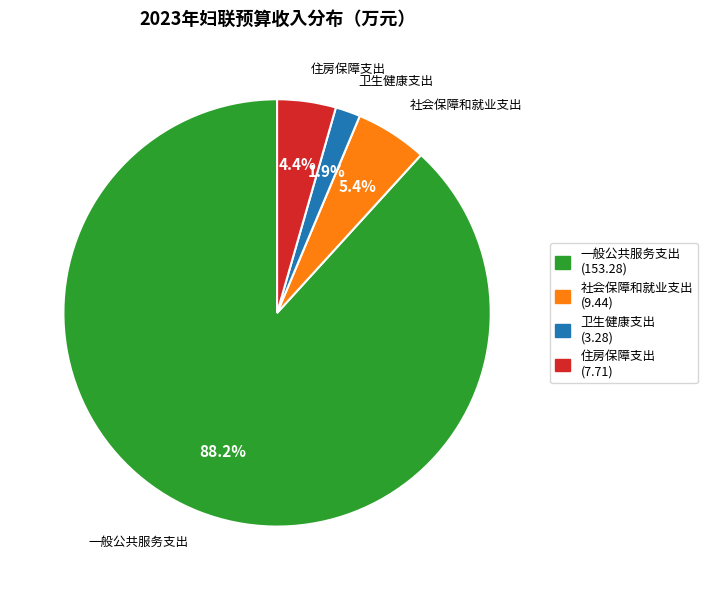

Combined, do 住房保障支出 and 社会保障和就业支出 account for over 50%?

No